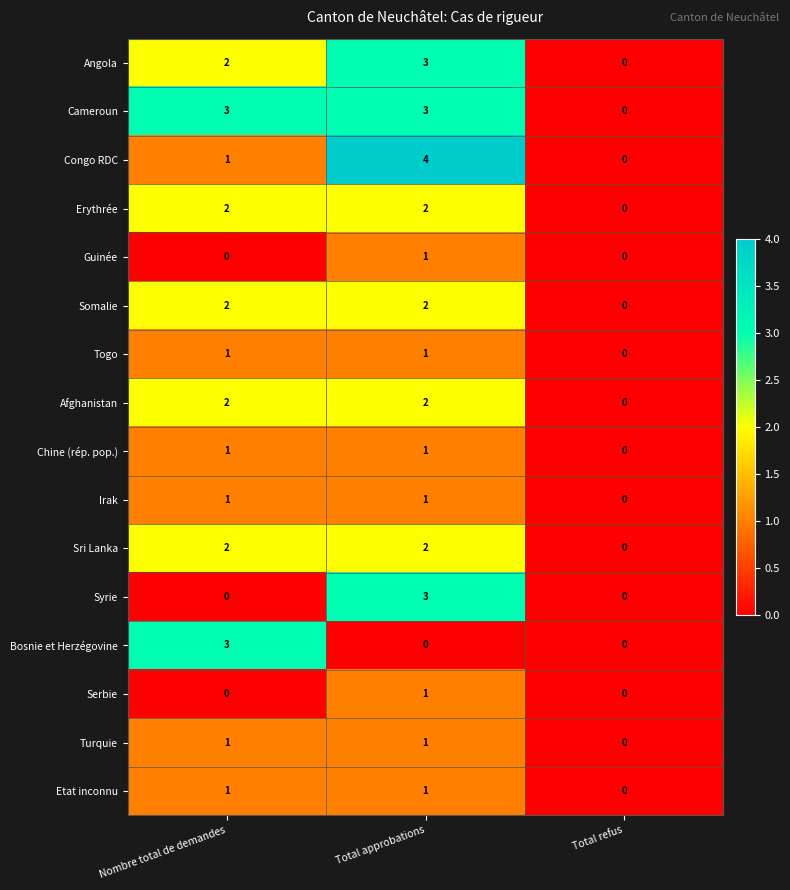

What is the total value across all series at Nombre total de demandes?

22